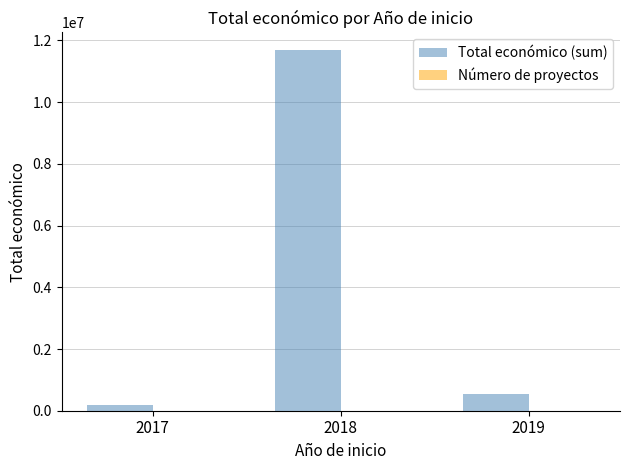

What is the maximum value shown in the chart?

11675461